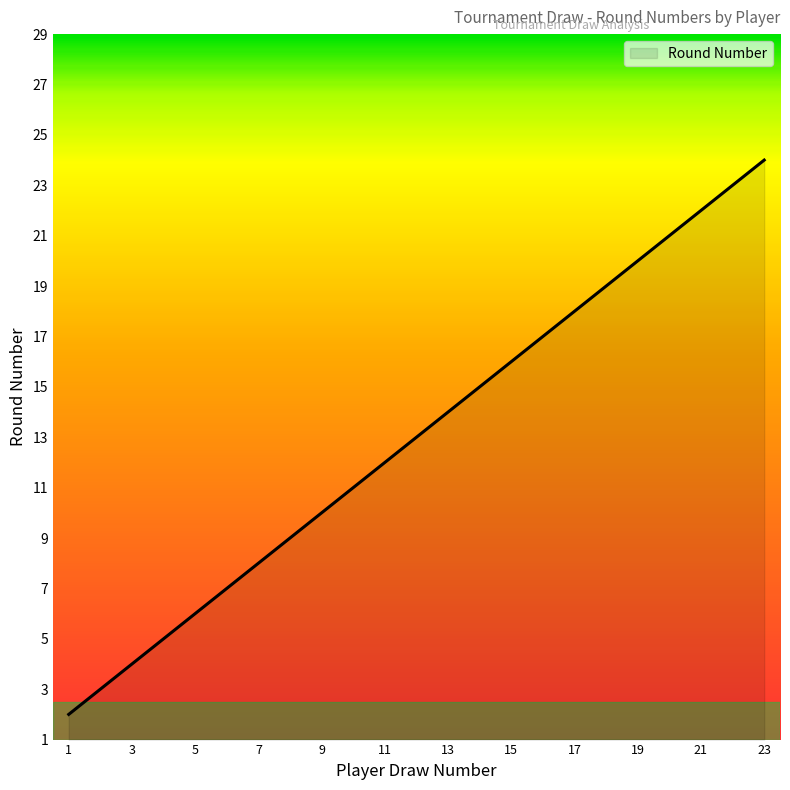

Does the chart have visible grid lines?

No